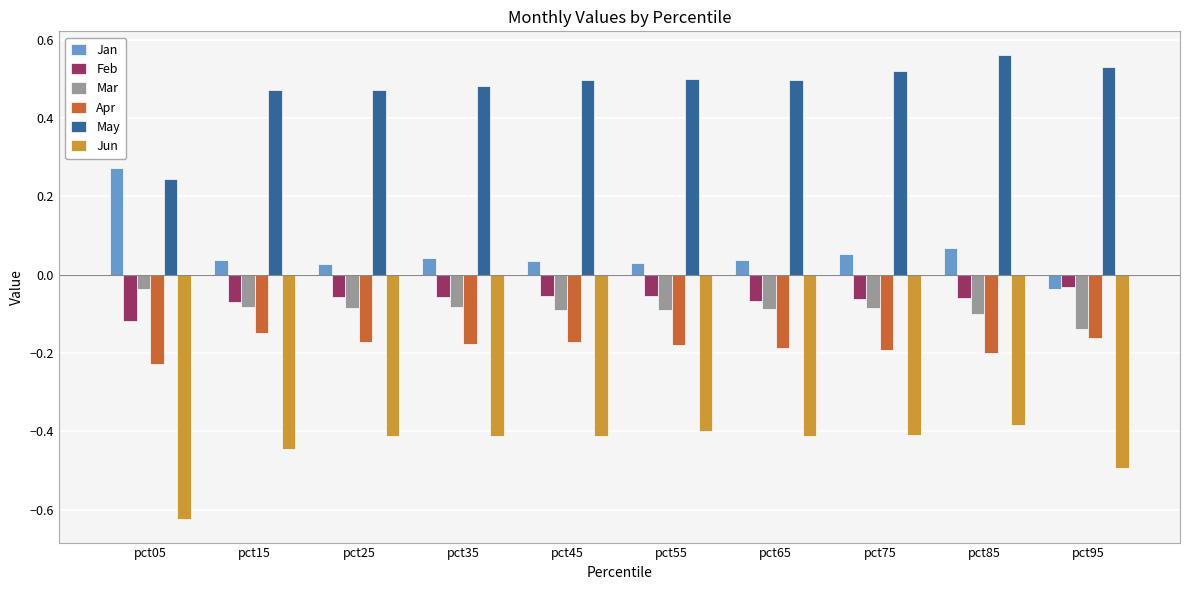

What is the sum of all May values?

4.8